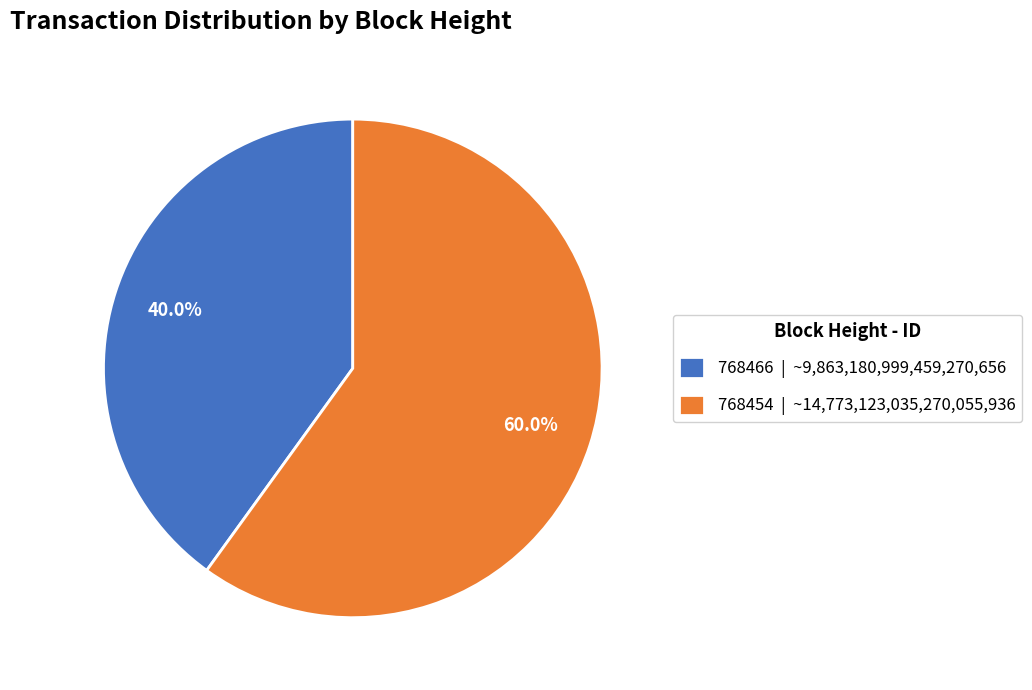

What is the ratio of the value at 768454 | ~14,773,123,035,270,055,936 to the value at 768466 | ~9,863,180,999,459,270,656?

1.5